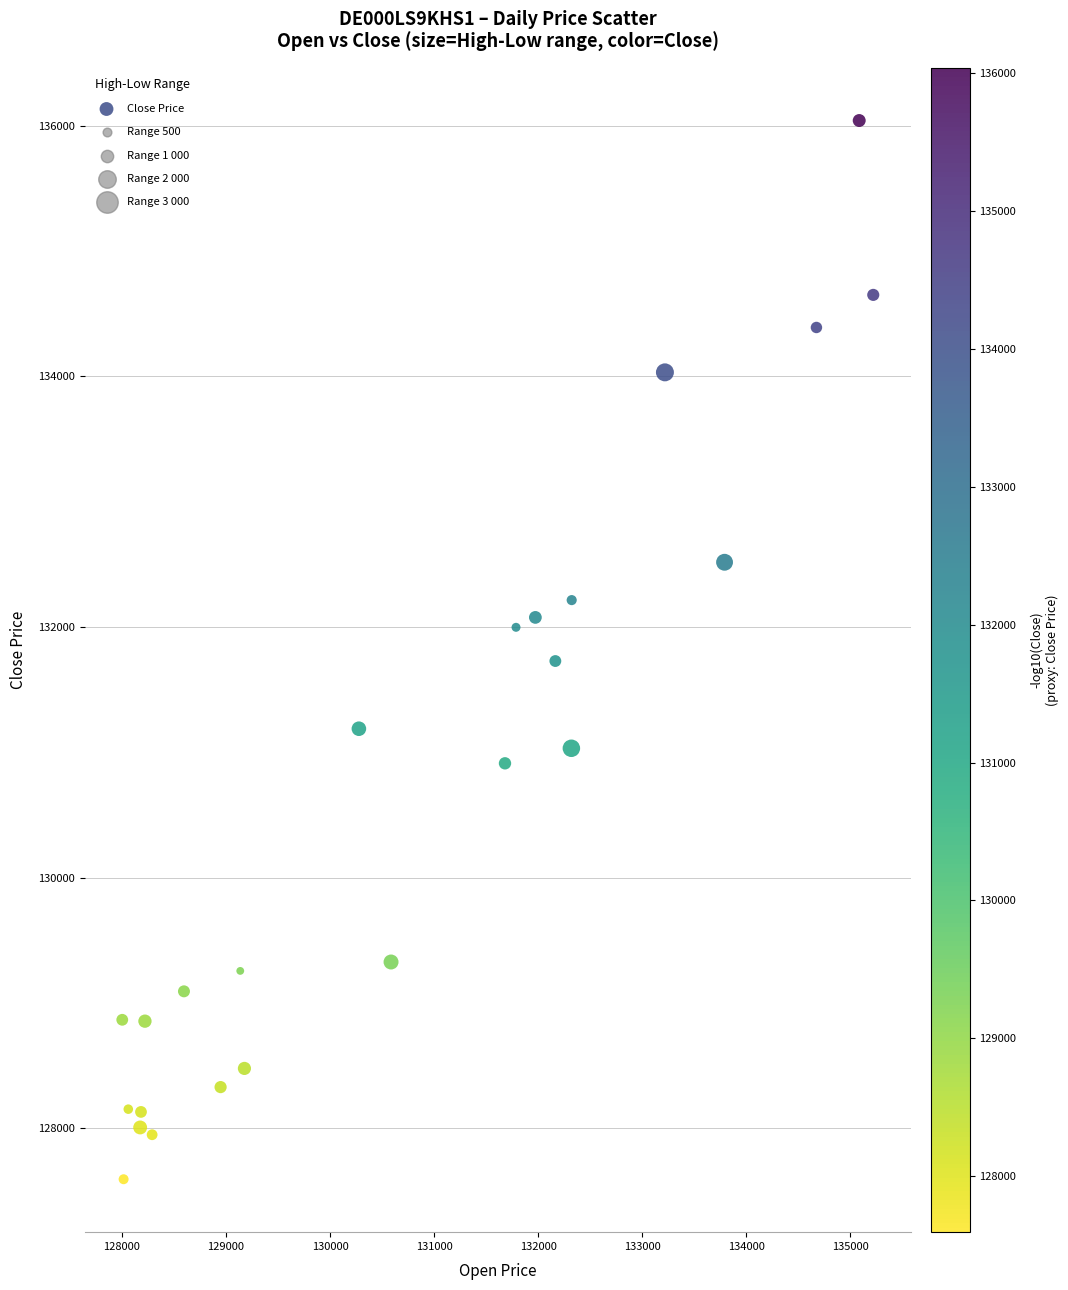

What is the range of Y values (max minus min)?

8446